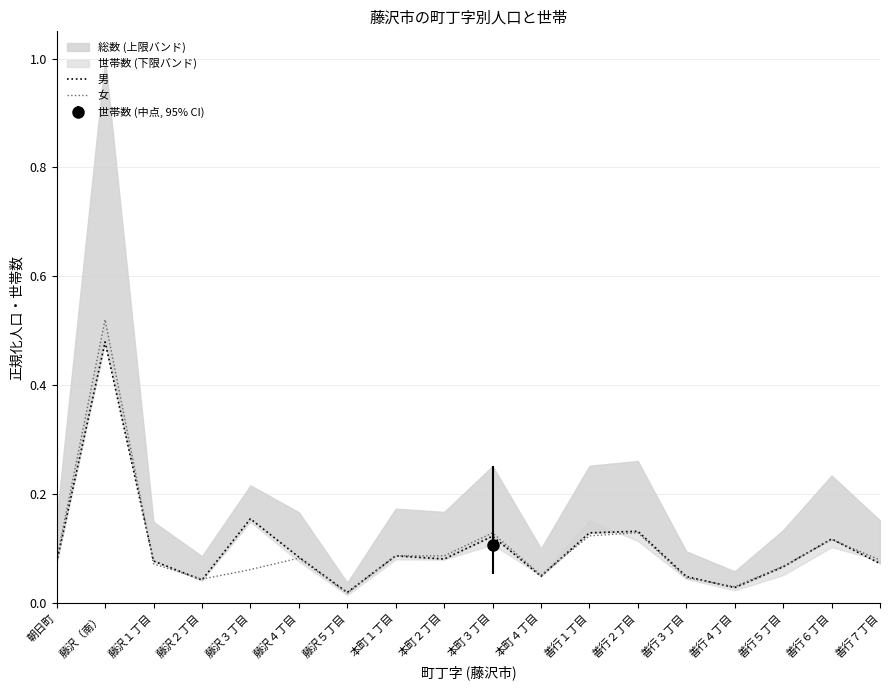

How many lines are shown in the chart?

2